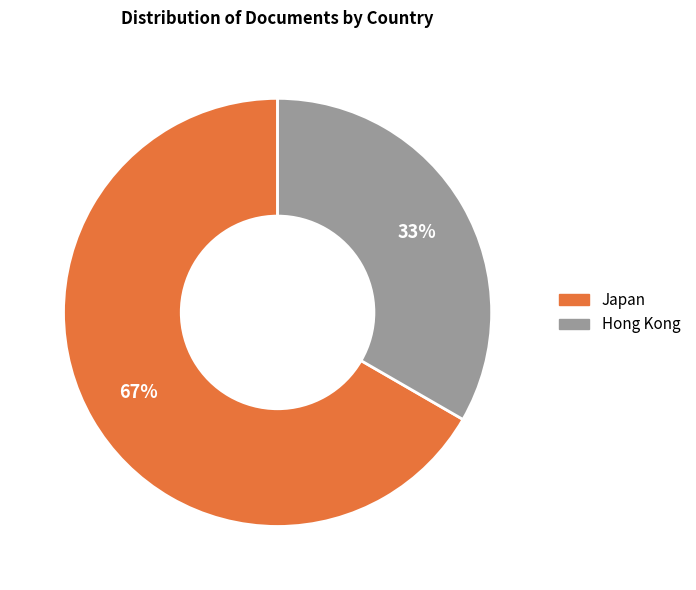

What percentage is the Japan slice, to the nearest percent?

67%